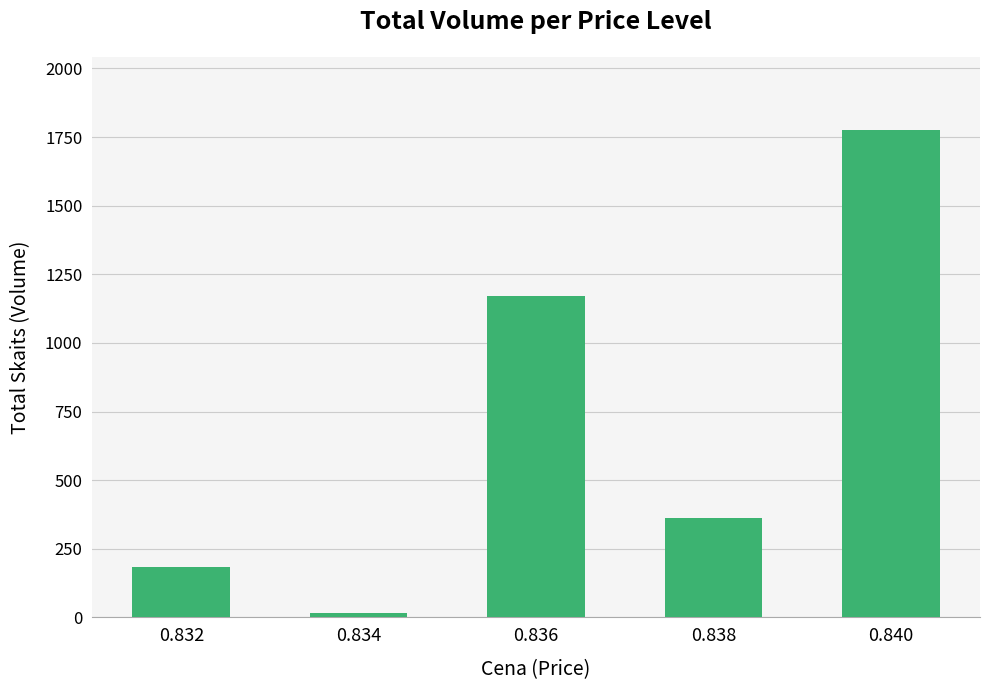

What is the value of the 1st bar from the left?

183